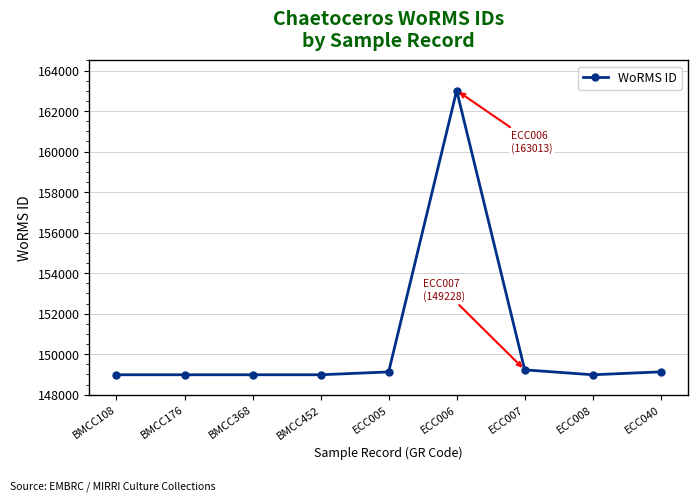

Does the chart have visible grid lines?

Yes